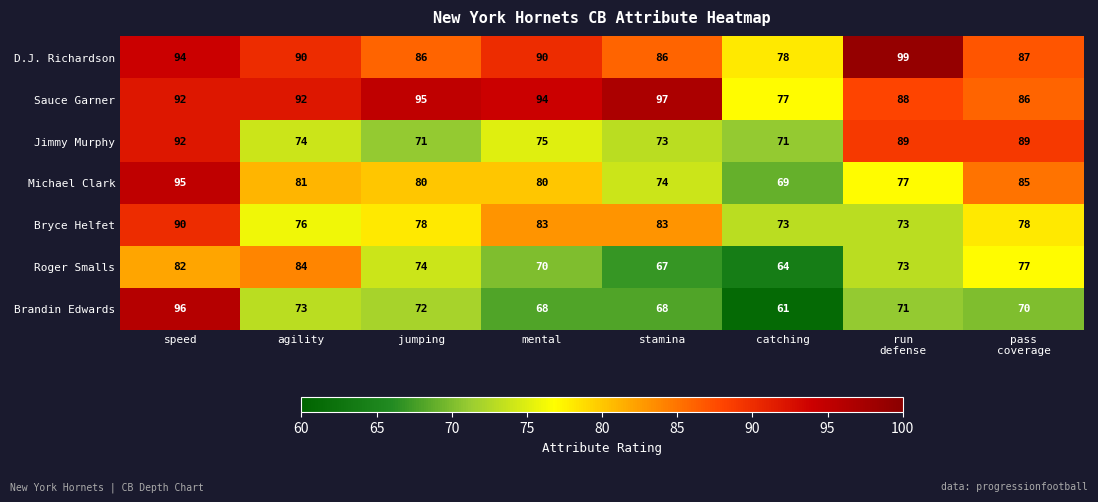

Which category has the highest value in the Brandin Edwards series?

speed